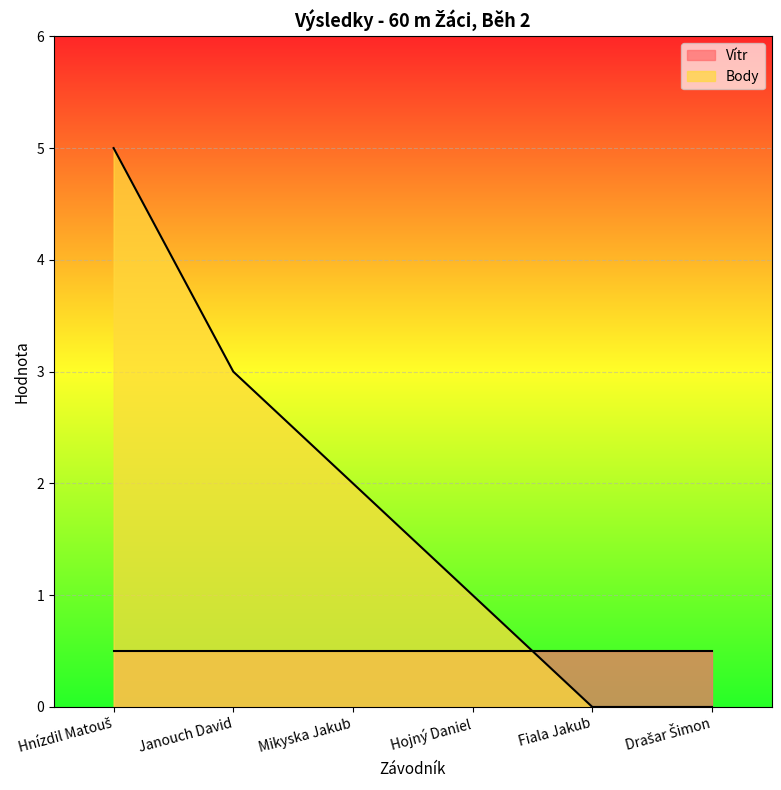

At which label is the value closest to 2?

Mikyska Jakub